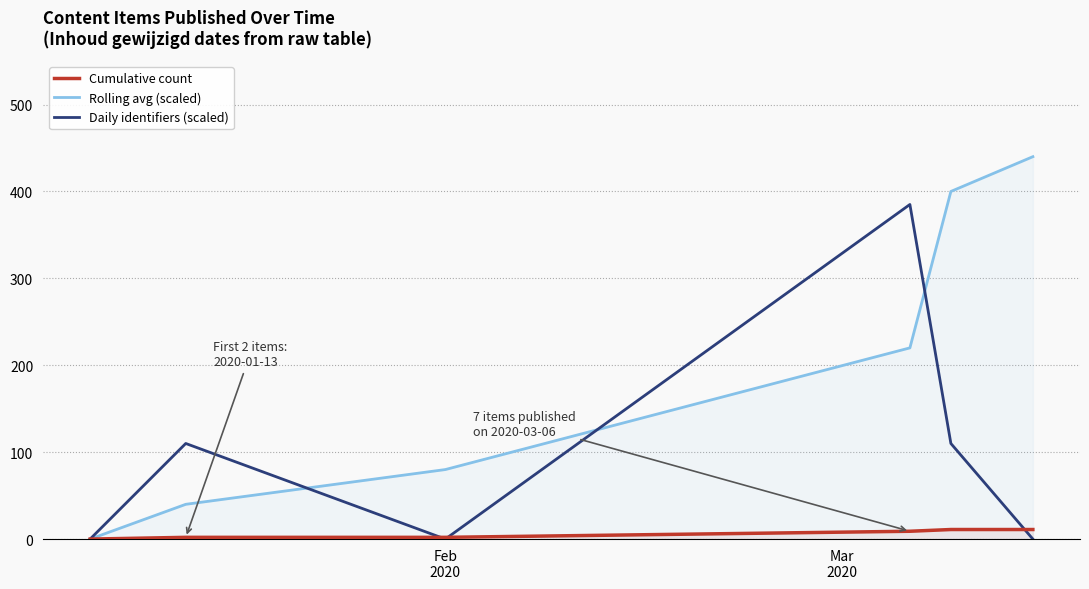

At how many categories does at least one series exceed 324?

3